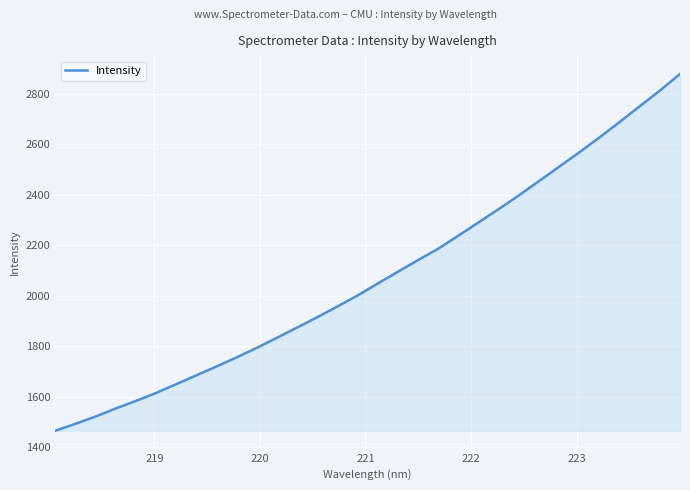

What is the greatest value displayed?

2878.4